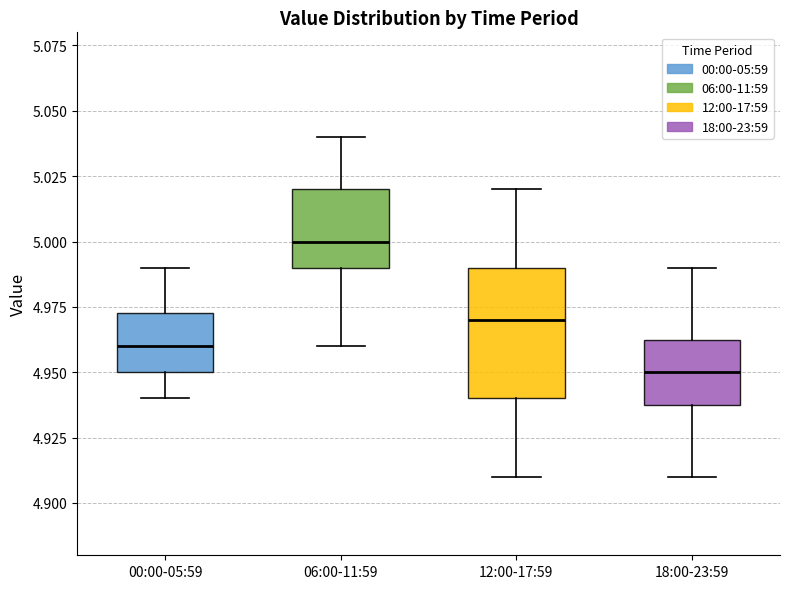

Which box is the tallest, from its lower edge to its upper edge?

12:00-17:59